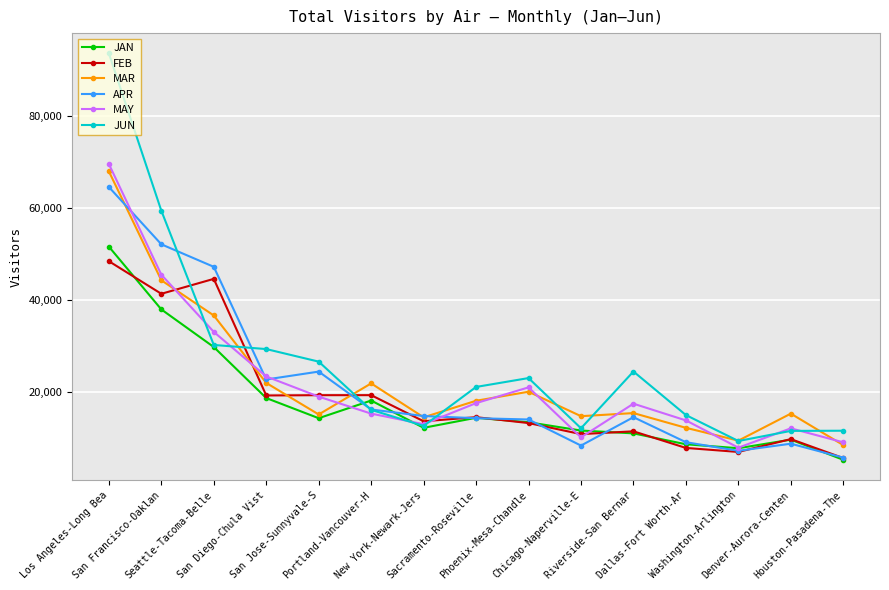

Which label corresponds to the largest value in the chart?

Los Angeles-Long Bea